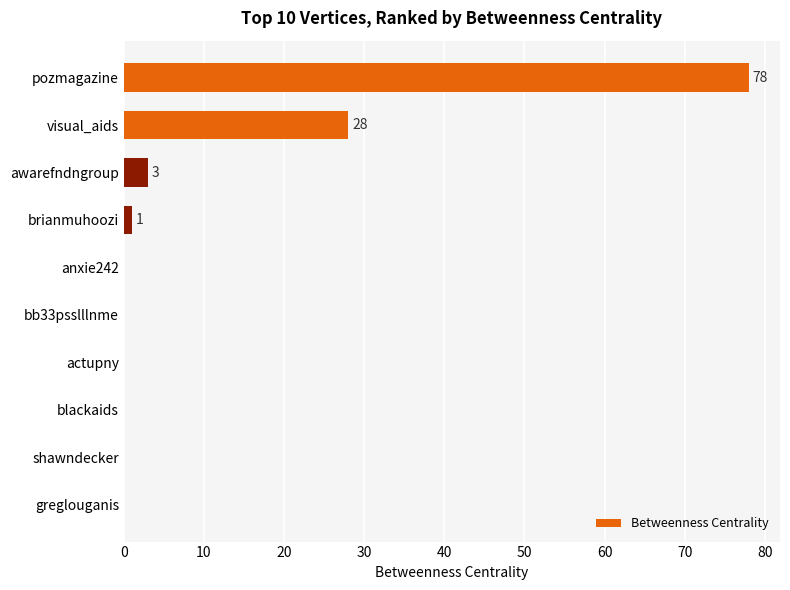

Are the bars horizontal?

Yes